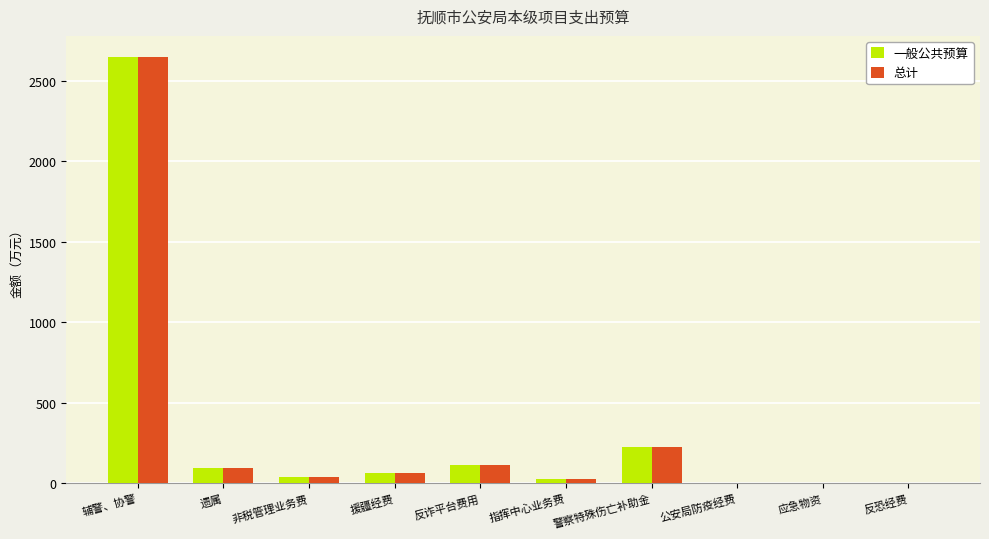

True or false: 一般公共预算 has a value of 115.0 at 反诈平台费用.

True